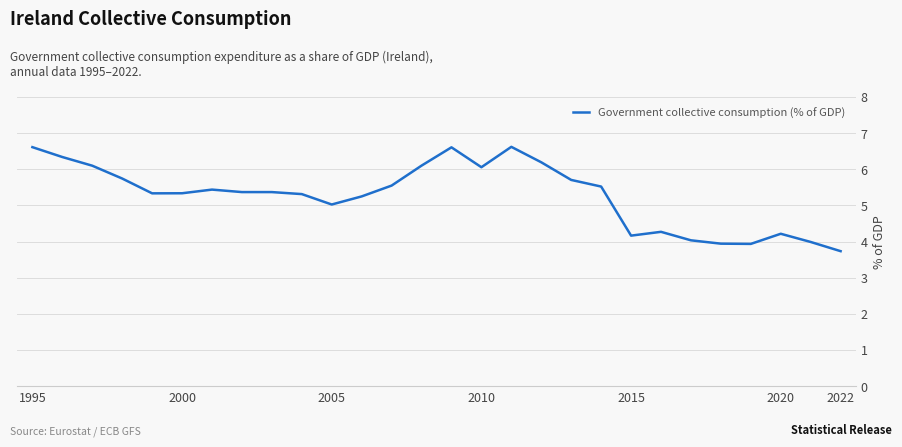

What is the difference between the maximum and minimum values?

2.9